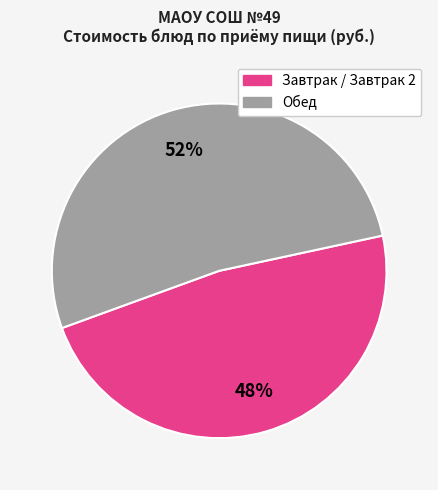

Is there a majority slice in this chart?

Yes